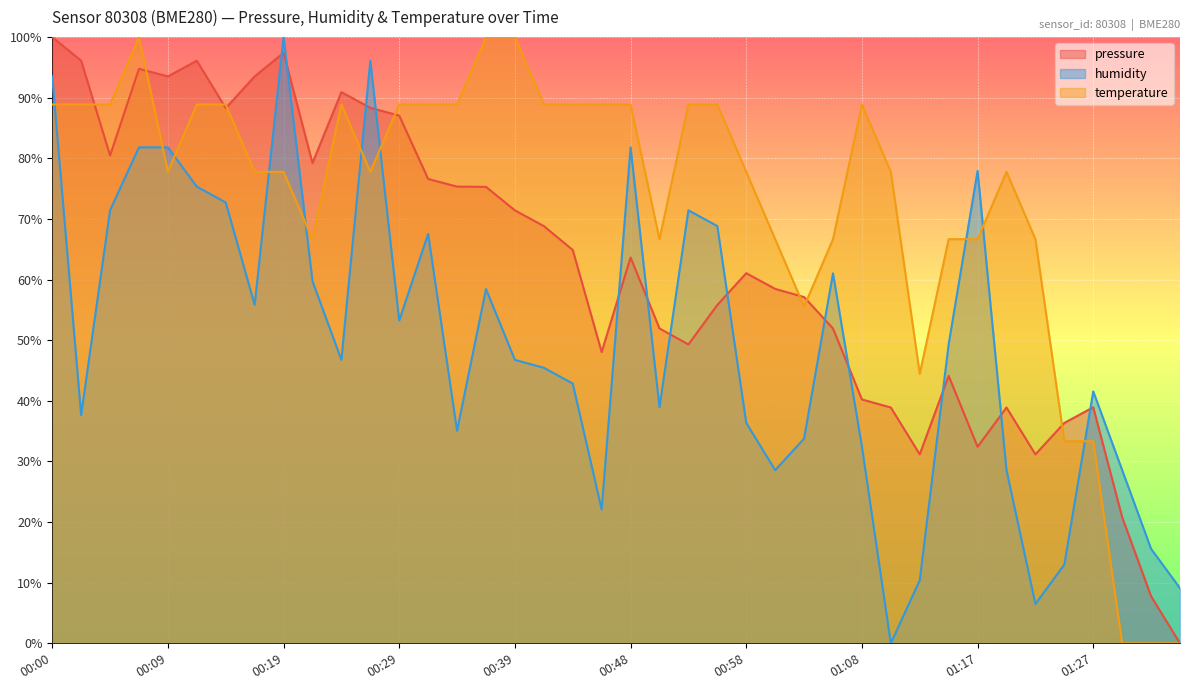

In pressure, how many points are higher than both neighbors (excluding endpoints)?

9